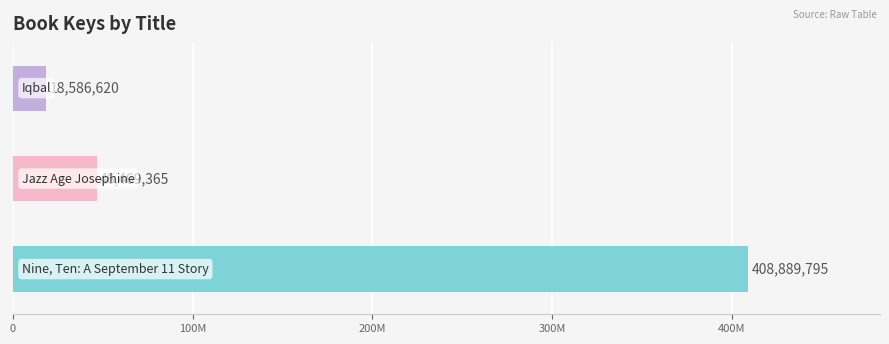

At which category does the chart reach its minimum across all series?

Iqbal